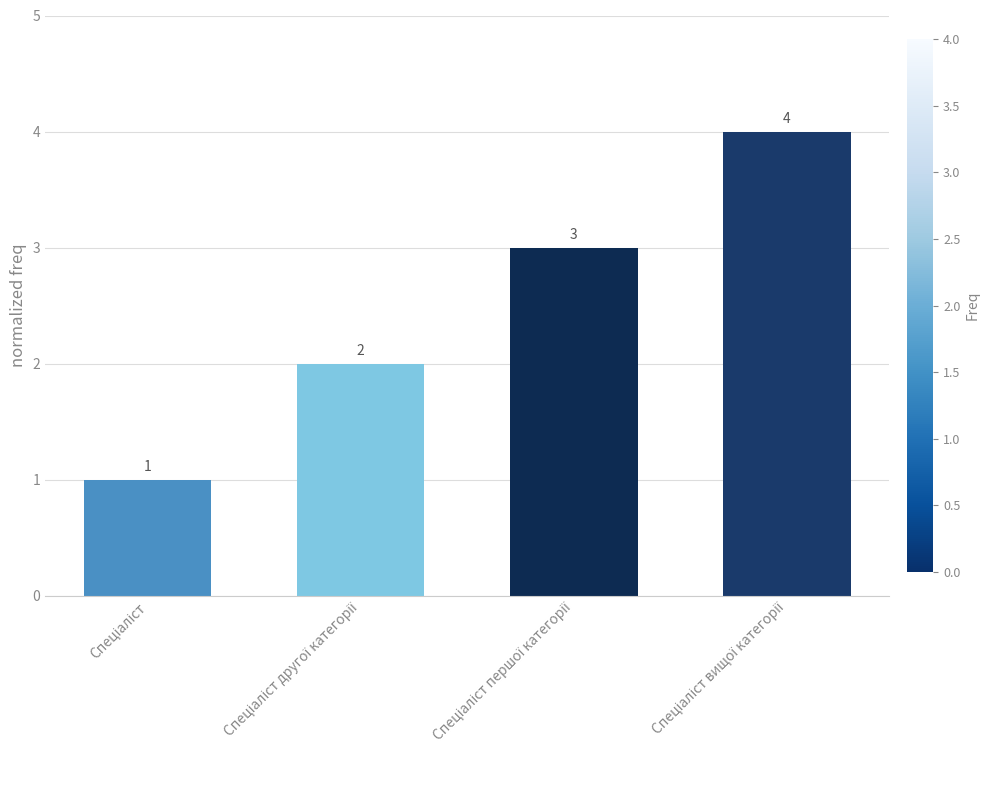

What is the smallest value displayed?

1